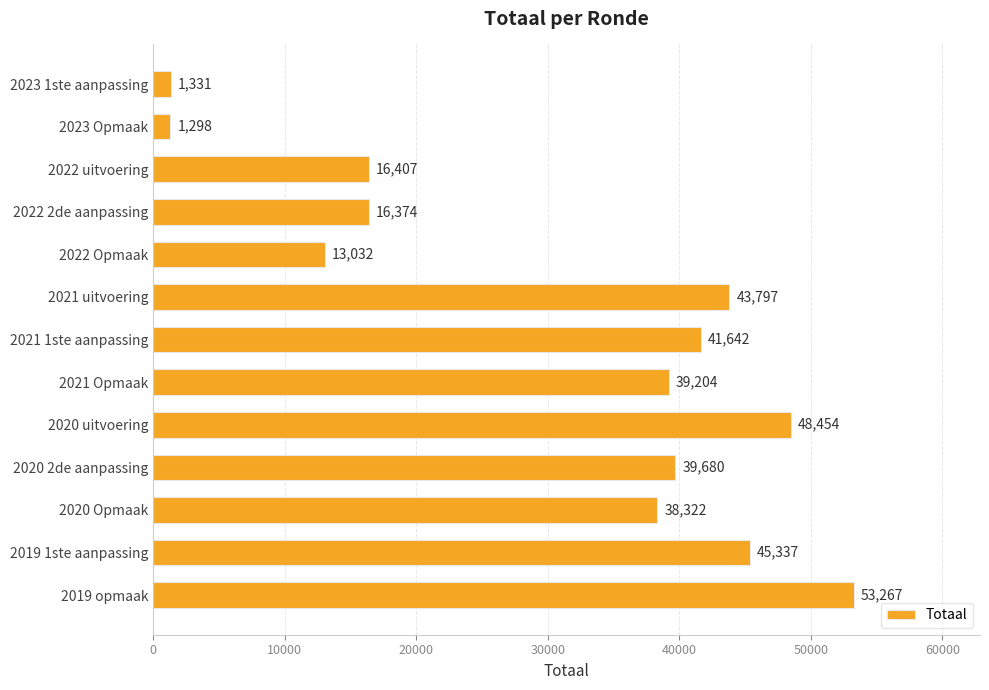

How many series are shown in this chart?

1